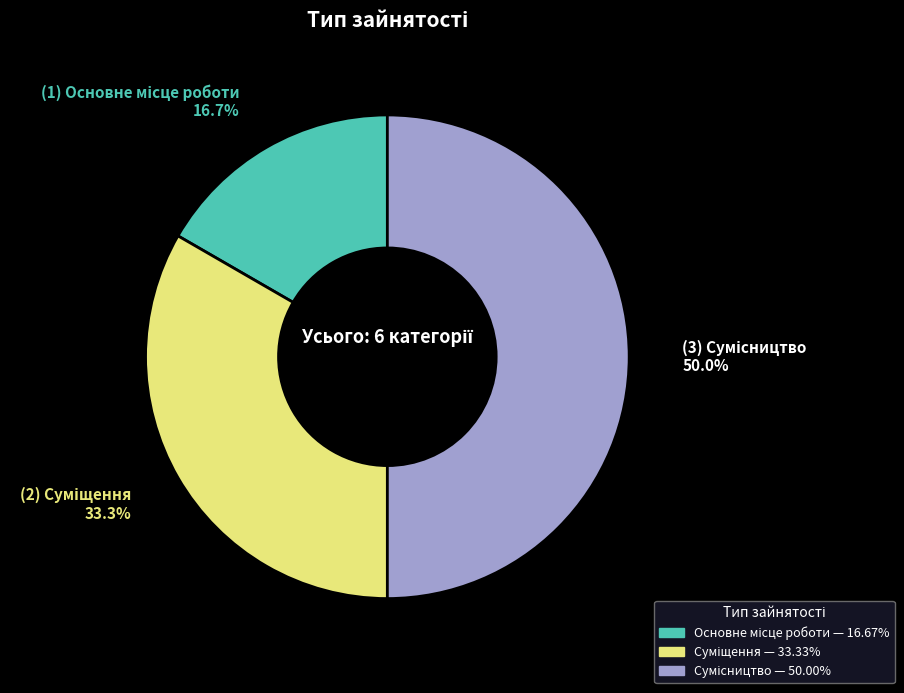

How many slices are in this pie chart?

3